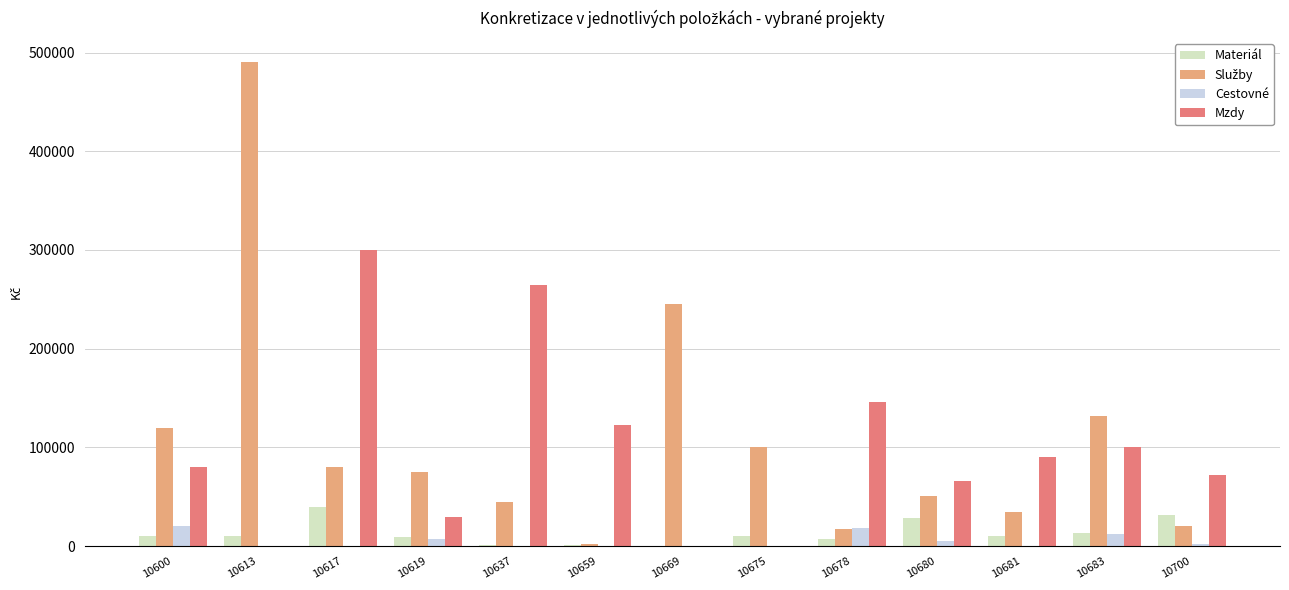

At which category is the sum across all series the highest?

10613